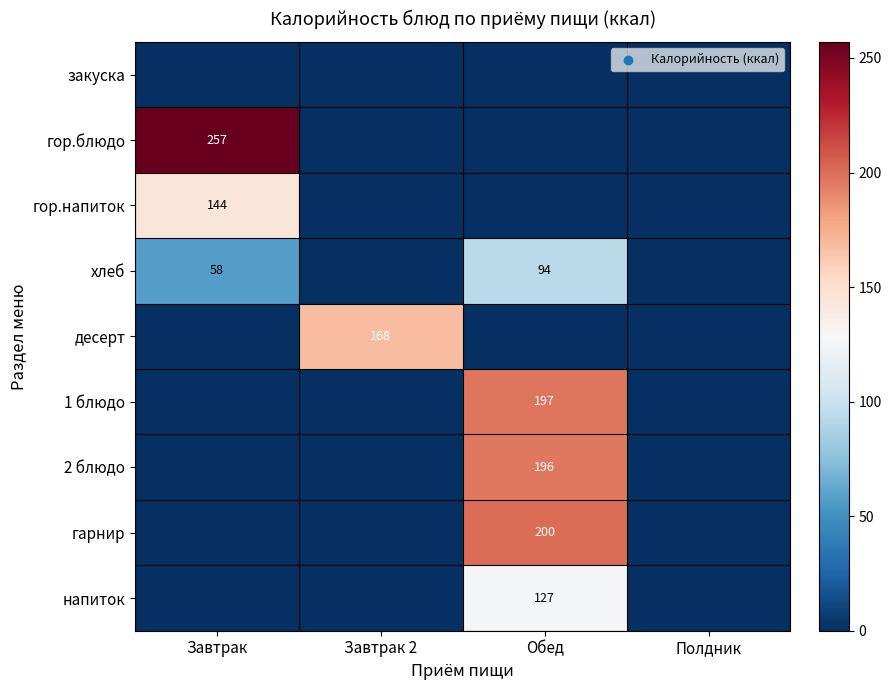

True or false: гор.блюдо has a value of 397 at Завтрак.

False